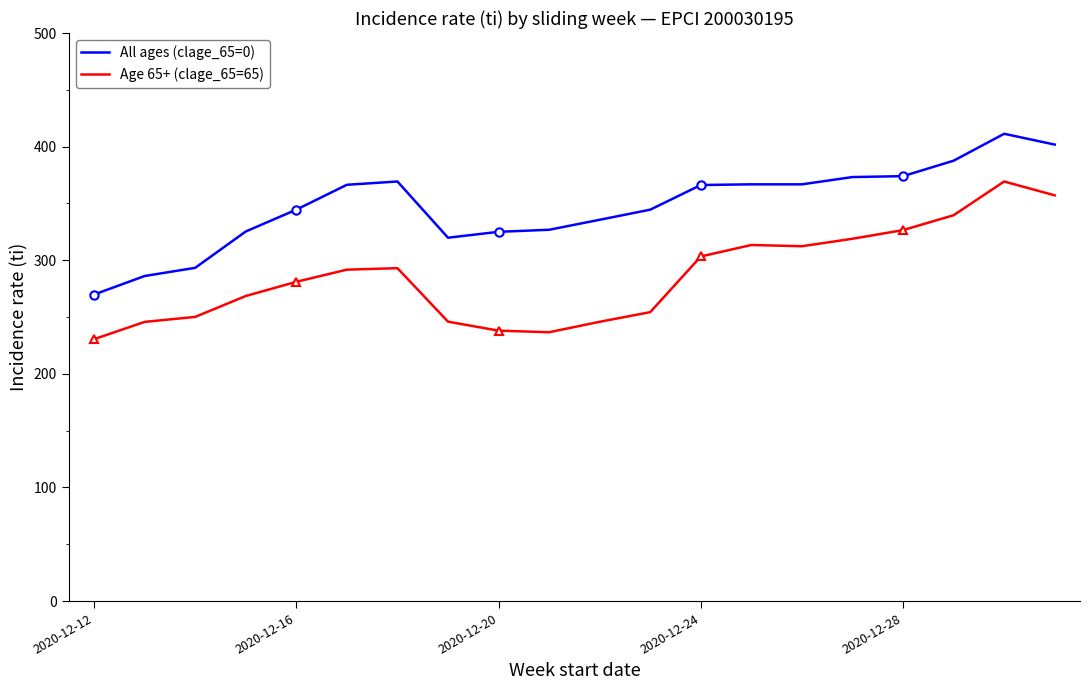

What is the minimum value for Age 65+ (clage_65=65)?

230.5